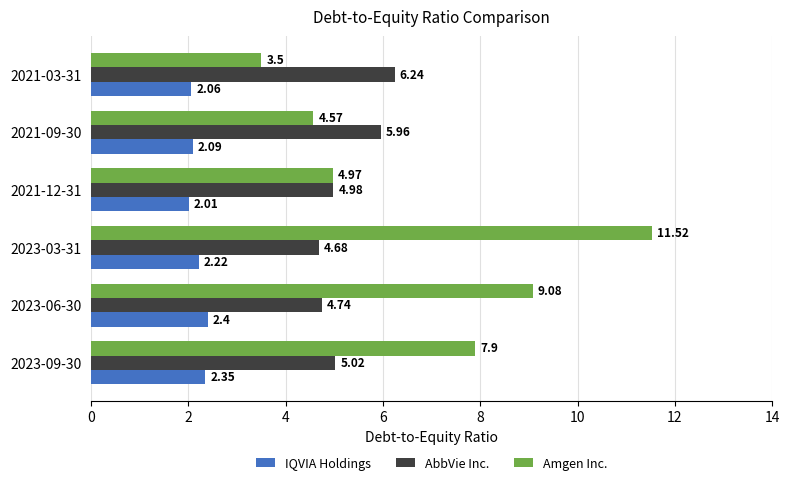

At which category is the sum across all series the highest?

2023-03-31